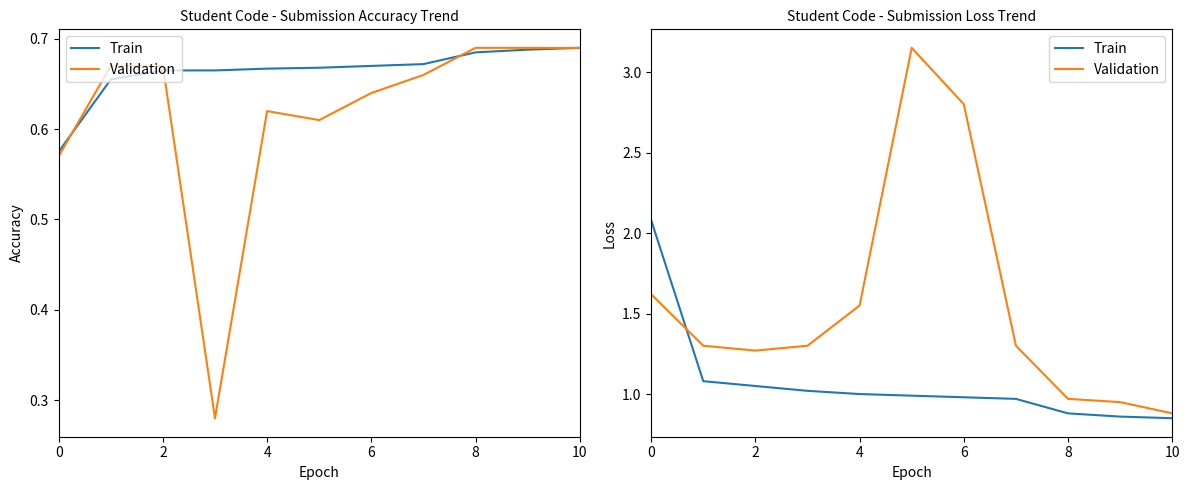

How many lines are shown in the chart?

2